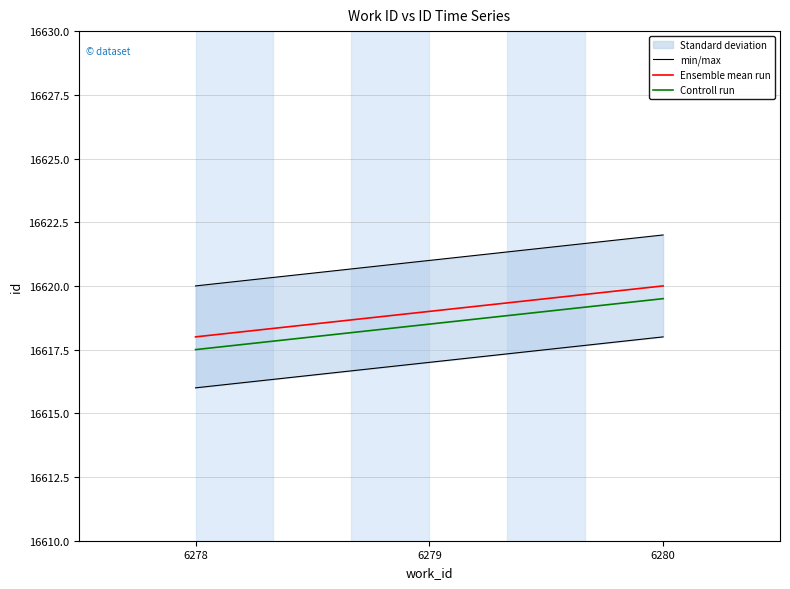

What is the spread (max minus min) of values at 6278?

2.5